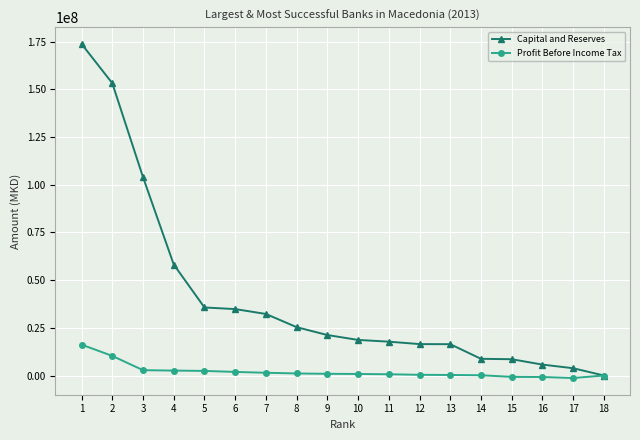

How many values in Capital and Reserves are above zero?

17